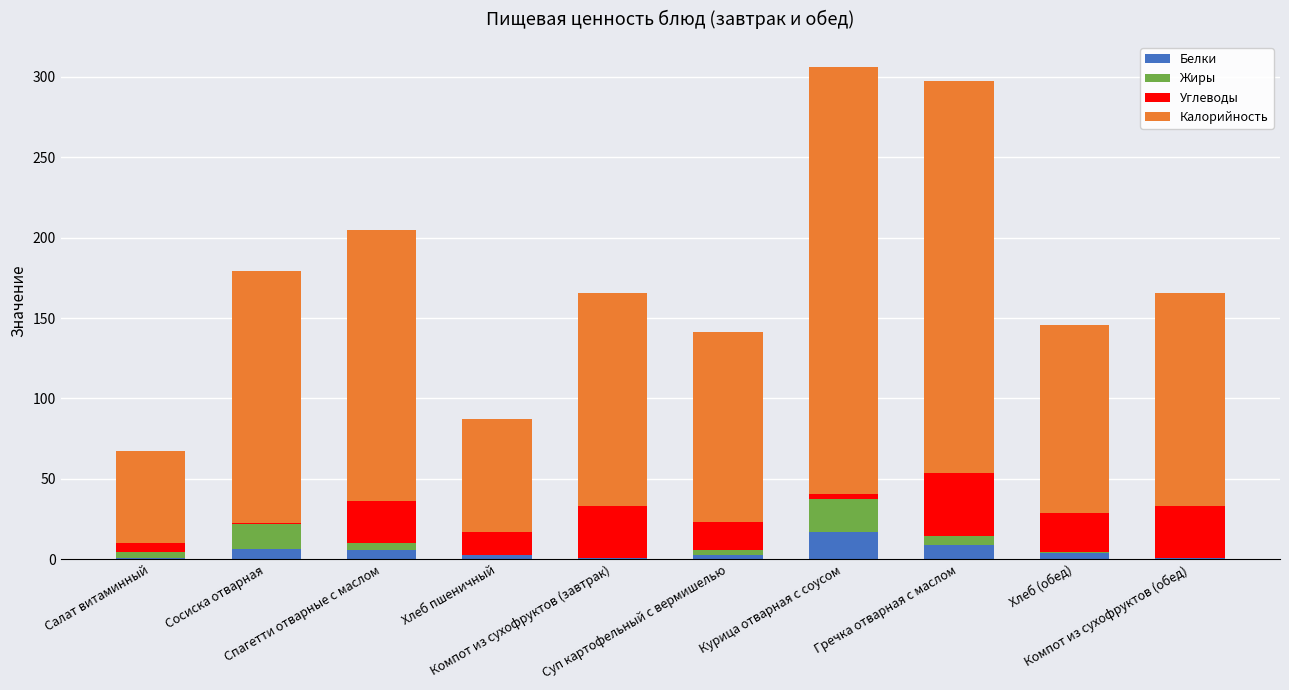

What is the total value across all series at Сосиска отварная?

179.0